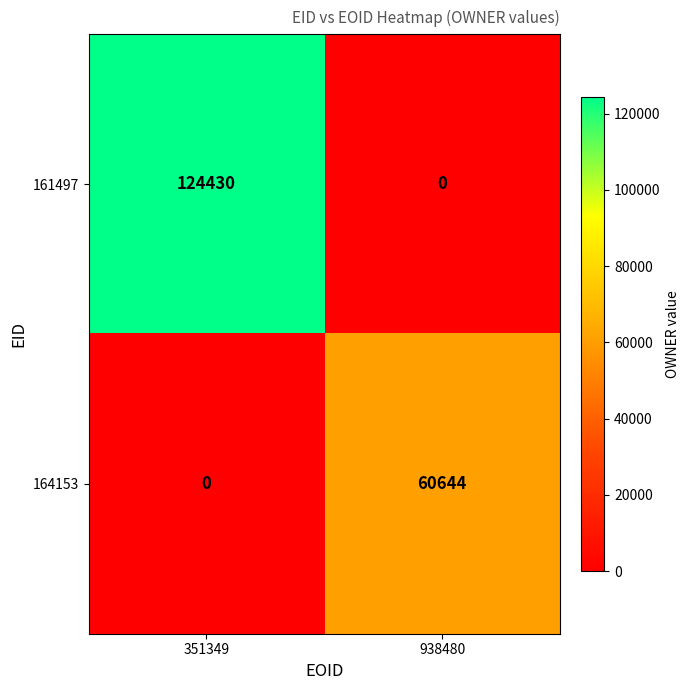

True or false: 164153 has a value of 97157 at 938480.

False